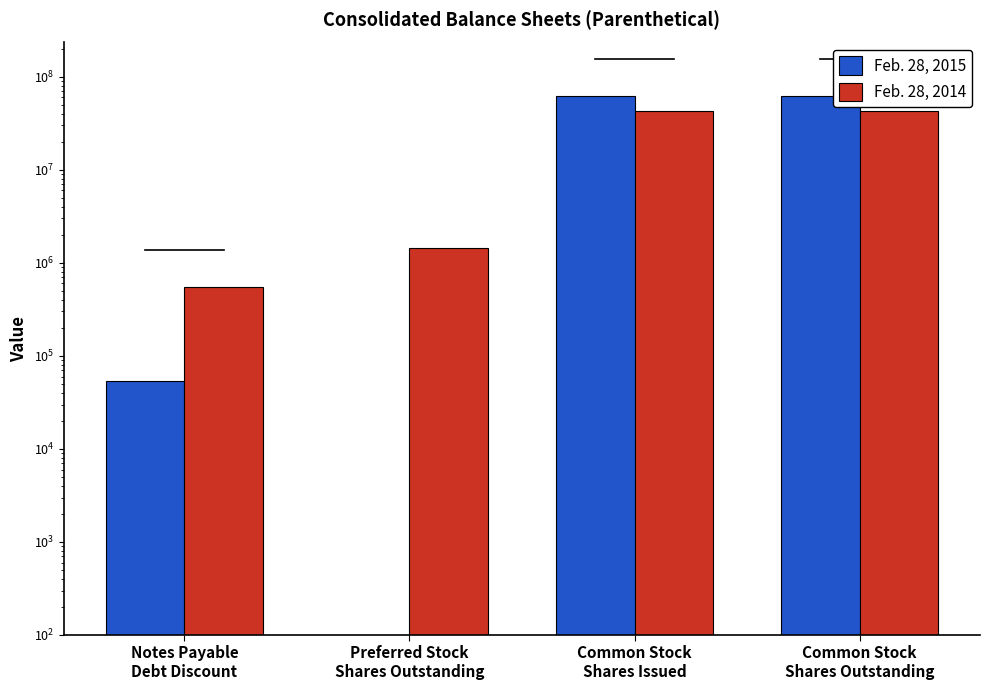

What is the sum of the Feb. 28, 2015 values at Preferred Stock
Shares Outstanding and Notes Payable
Debt Discount?

53987